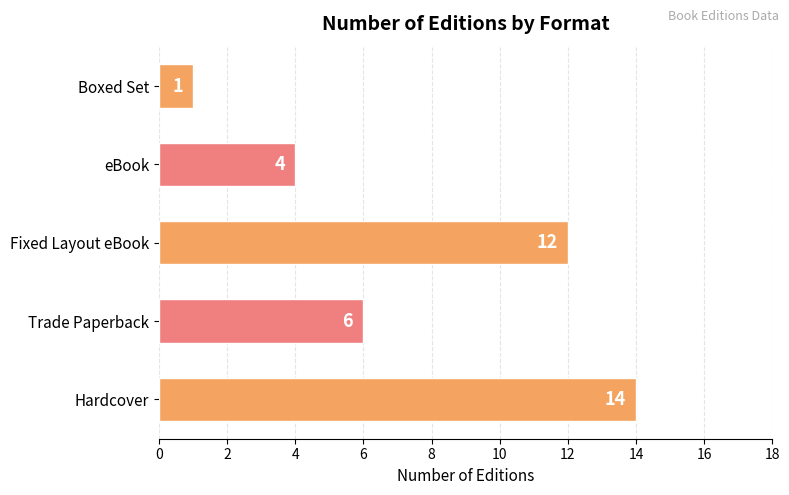

Which label corresponds to the smallest value in the chart?

Boxed Set